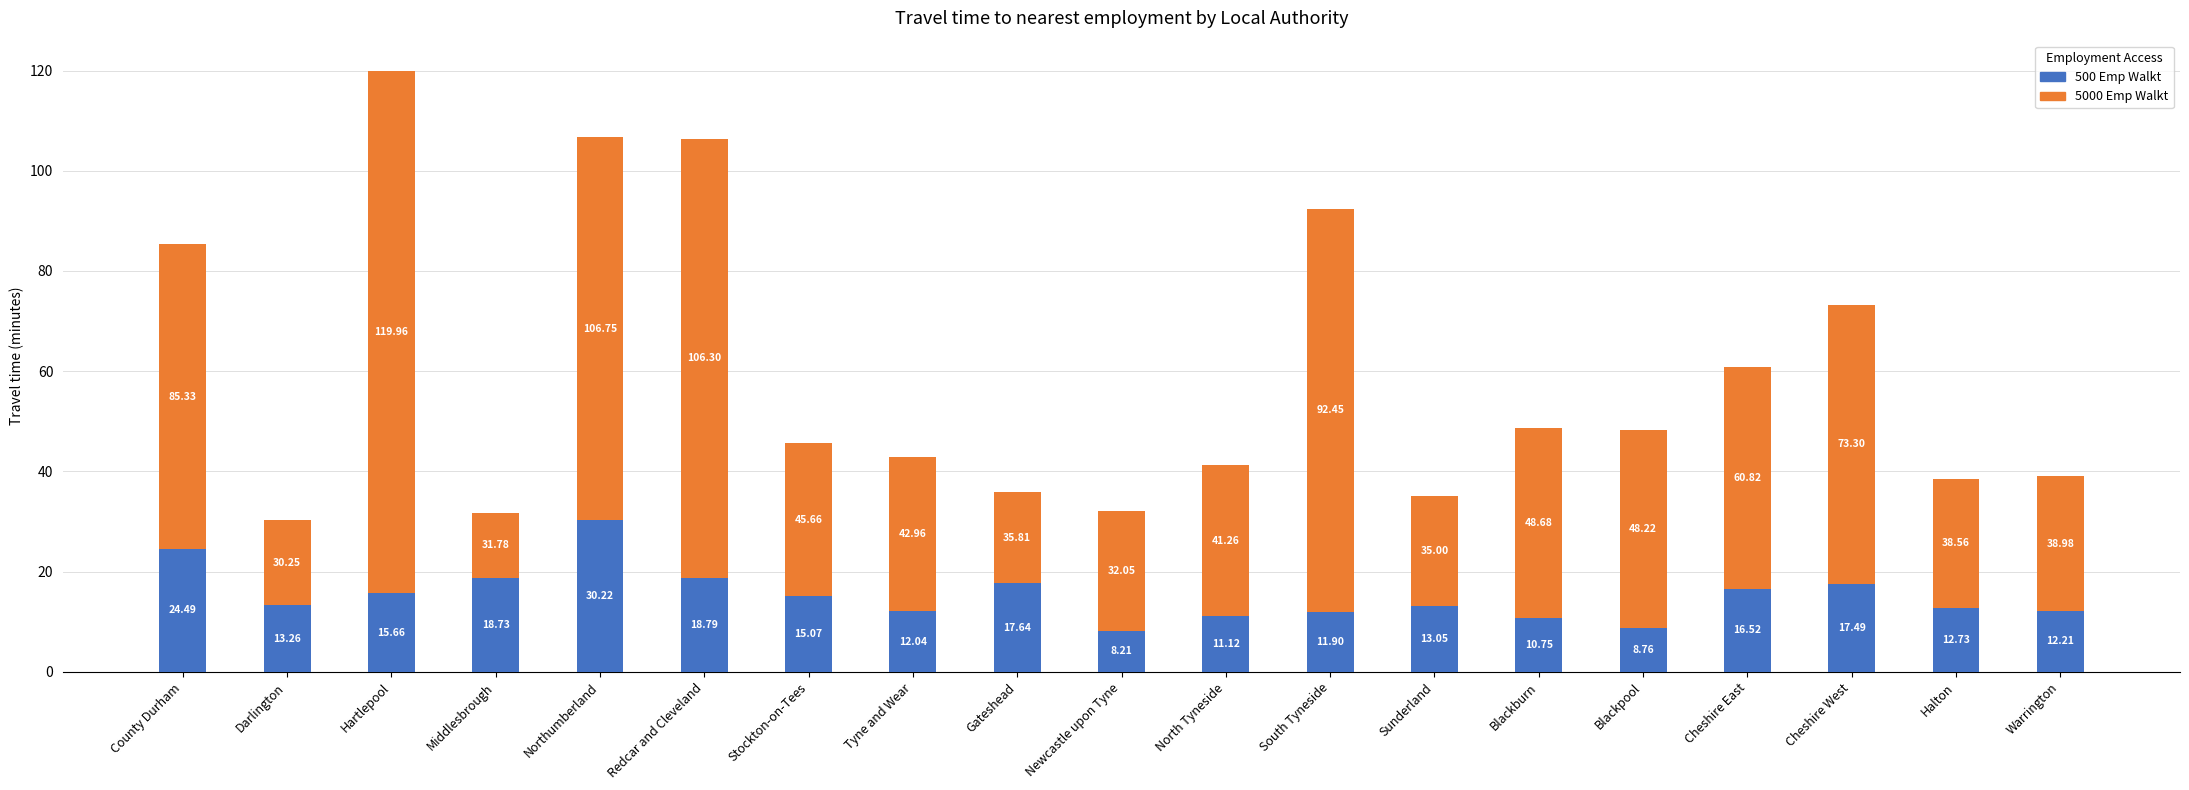

Which category has the highest value in the 500 Emp Walkt series?

Northumberland